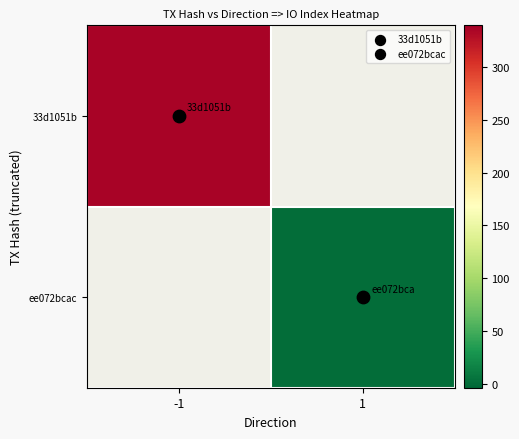

Which has a higher value, 1 or -1?

-1